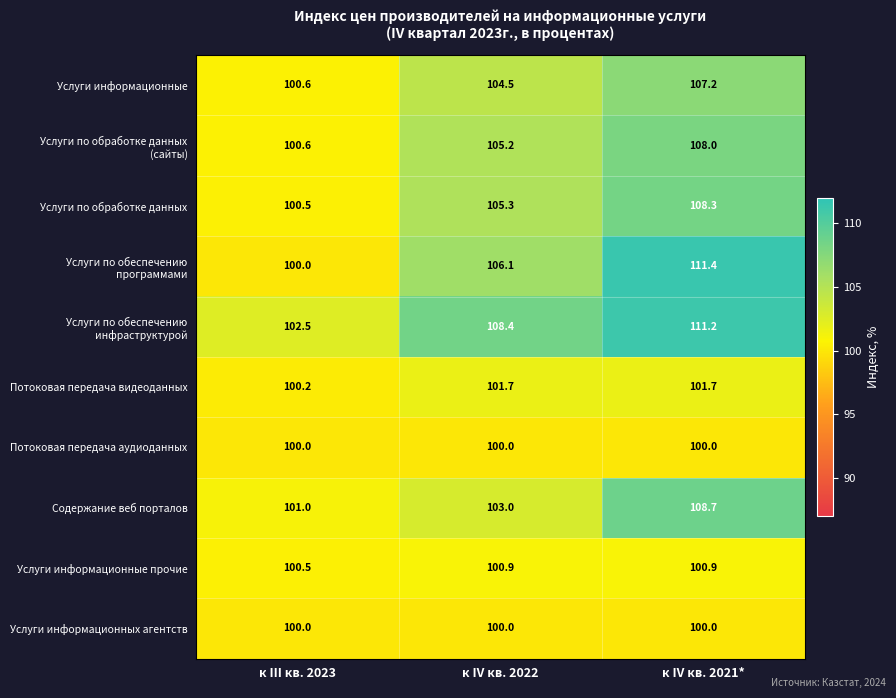

At which category is the sum across all series the highest?

к IV кв. 2021*